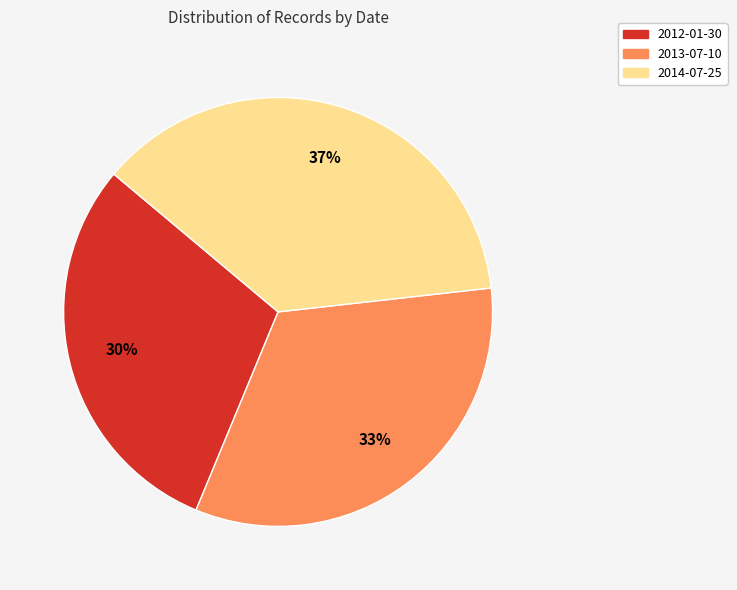

Rank the categories by value from lowest to highest.

2012-01-30, 2013-07-10, 2014-07-25